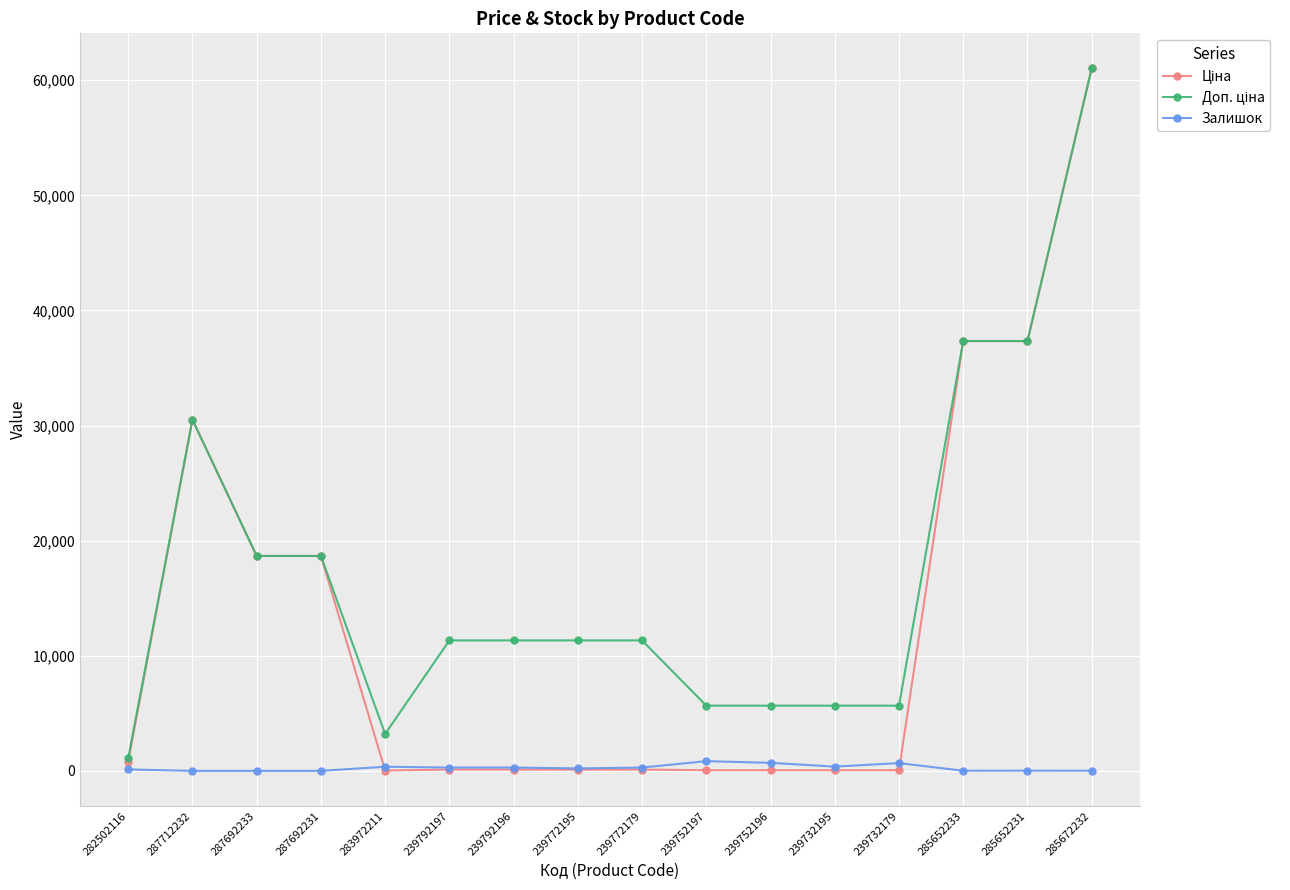

Is it true that Залишок equals 289.0 at 239792197?

True